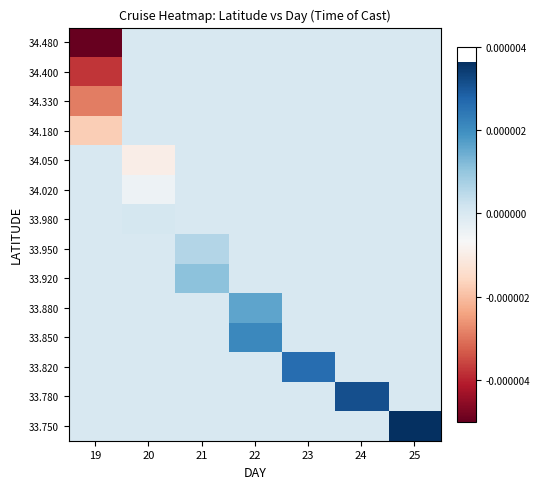

Which label corresponds to the smallest value in the chart?

19